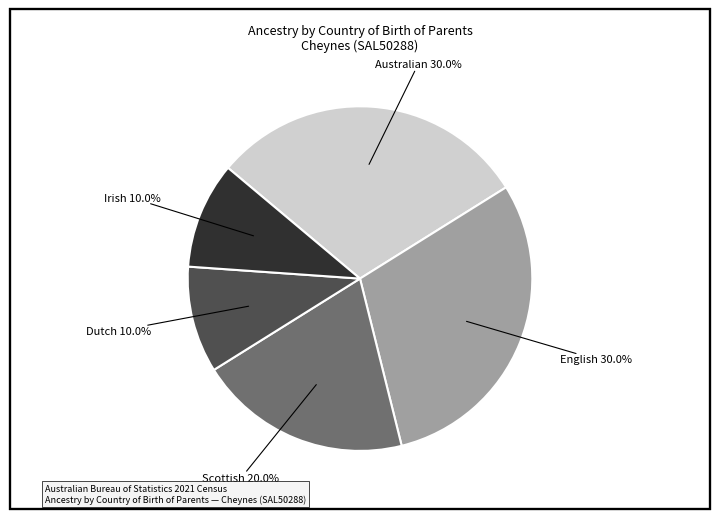

Is there a majority slice in this chart?

No